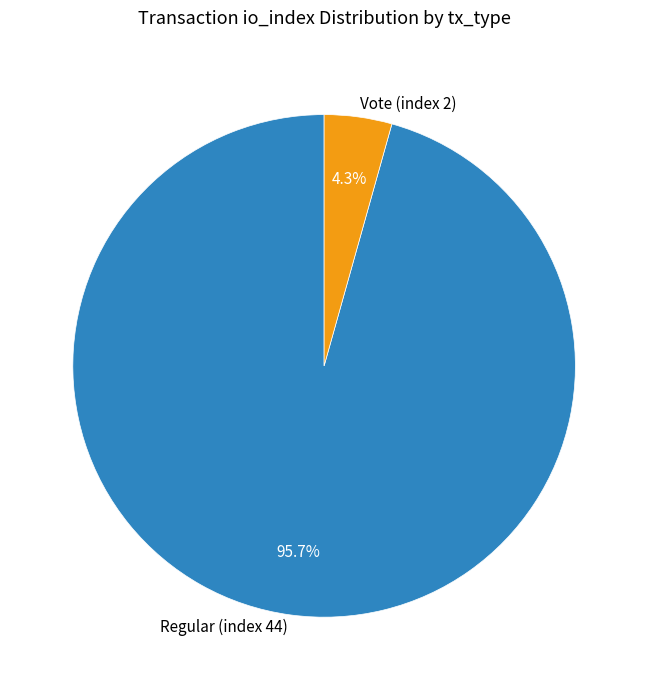

Combined, what portion of the pie is Regular (index 44) and Vote (index 2)?

100.0%